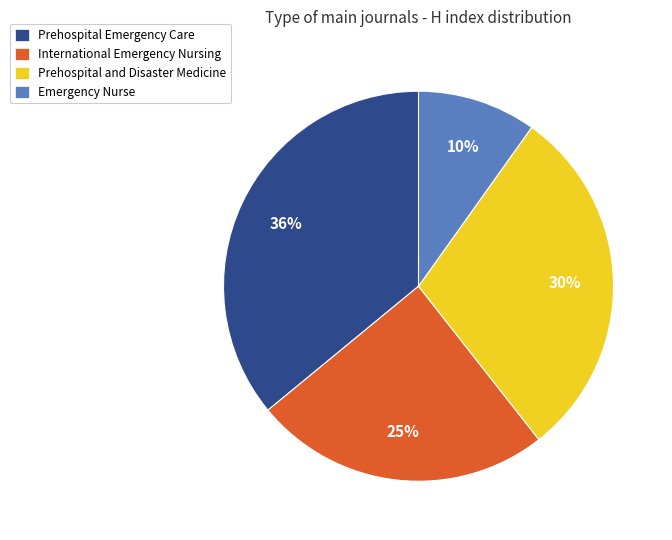

True or false: Prehospital Emergency Care accounts for 36% of the total.

True